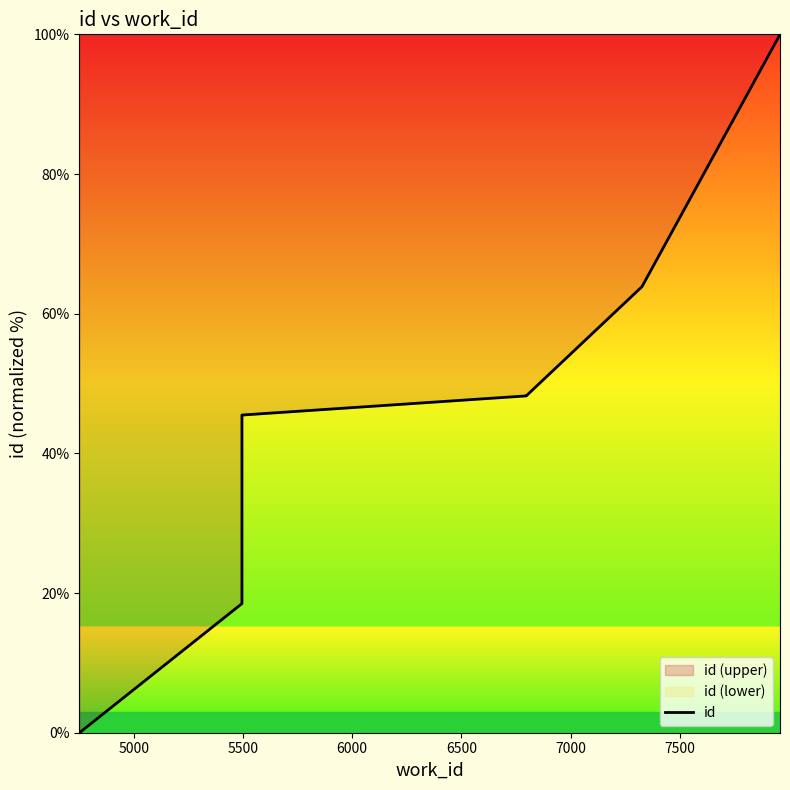

Reading right to left, what are all the values shown in this chart?

100.0	100.0	100.0	63.9	48.2	48.2	45.5	45.5	18.5	0.0